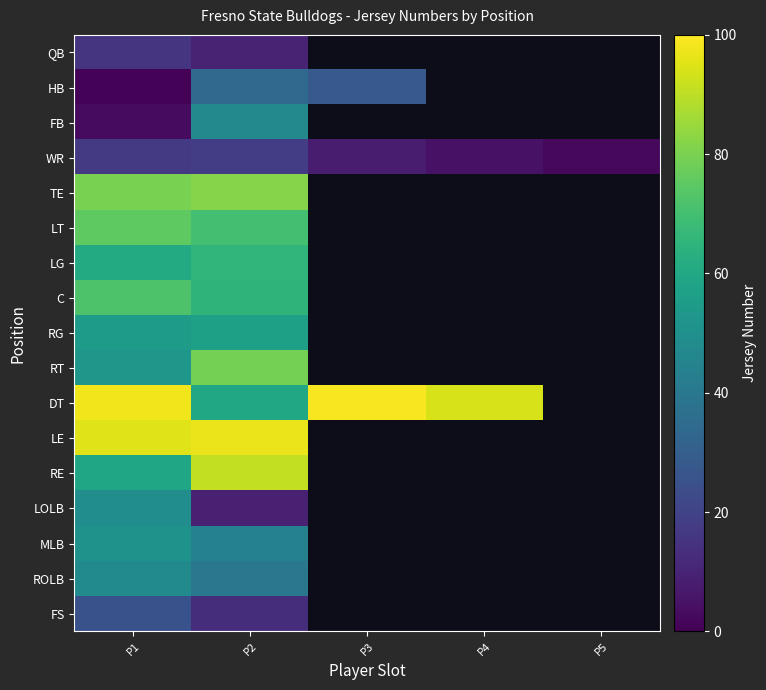

Which category has the highest value across all series?

P3